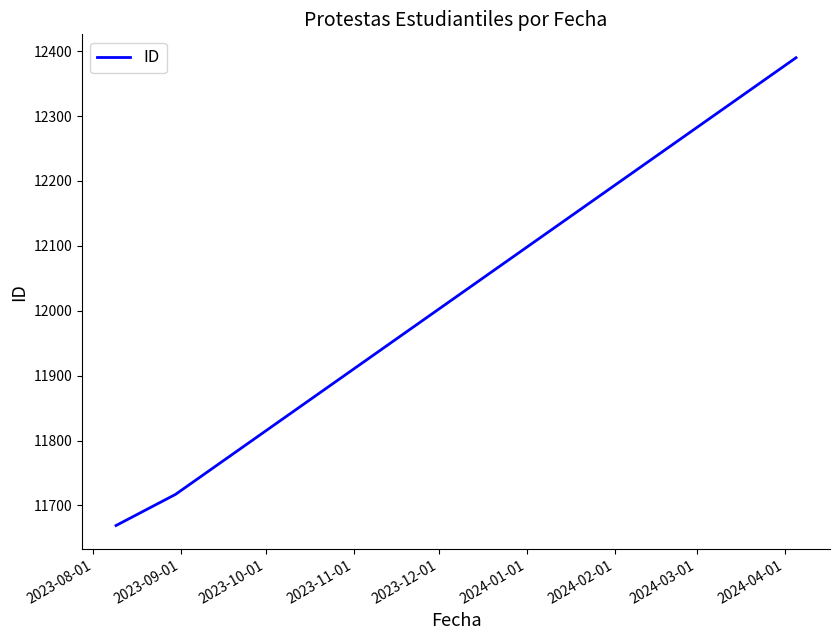

What is the greatest value displayed?

12390